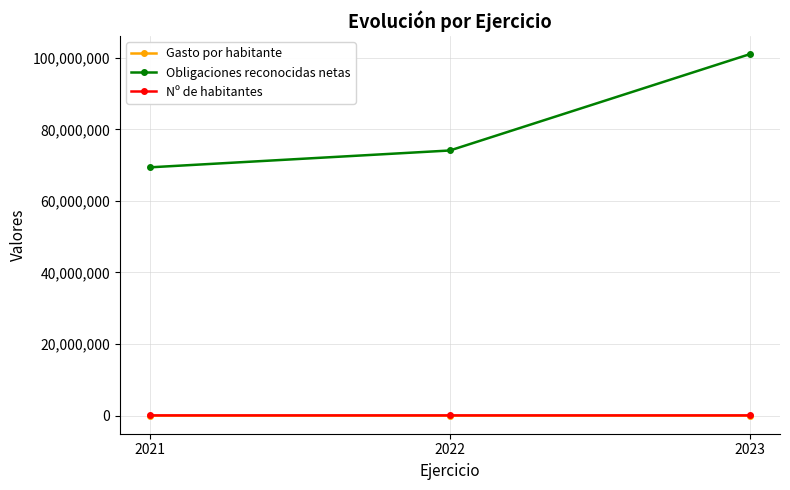

The Gasto por habitante series shows 963.1 at 2021. True or false?

True